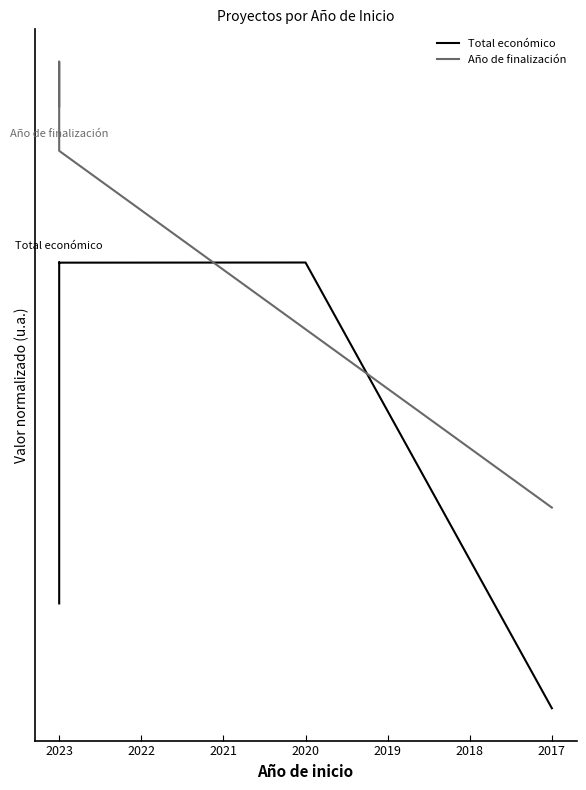

What is the value of the Año de finalización point at the 5th from the left?

1.4